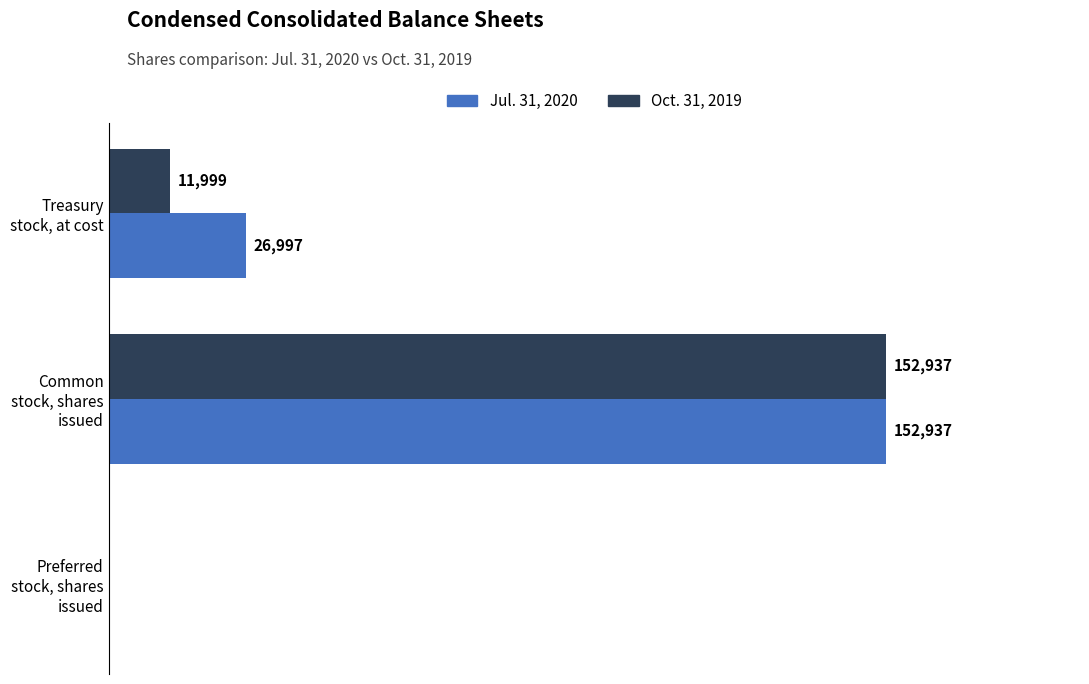

Which series has the largest total across all categories?

Jul. 31, 2020